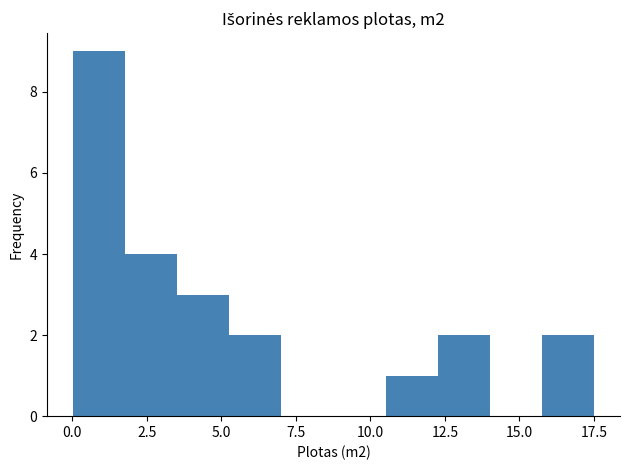

Read against the x-axis, roughly where is the centre of the tallest bar?

1.0